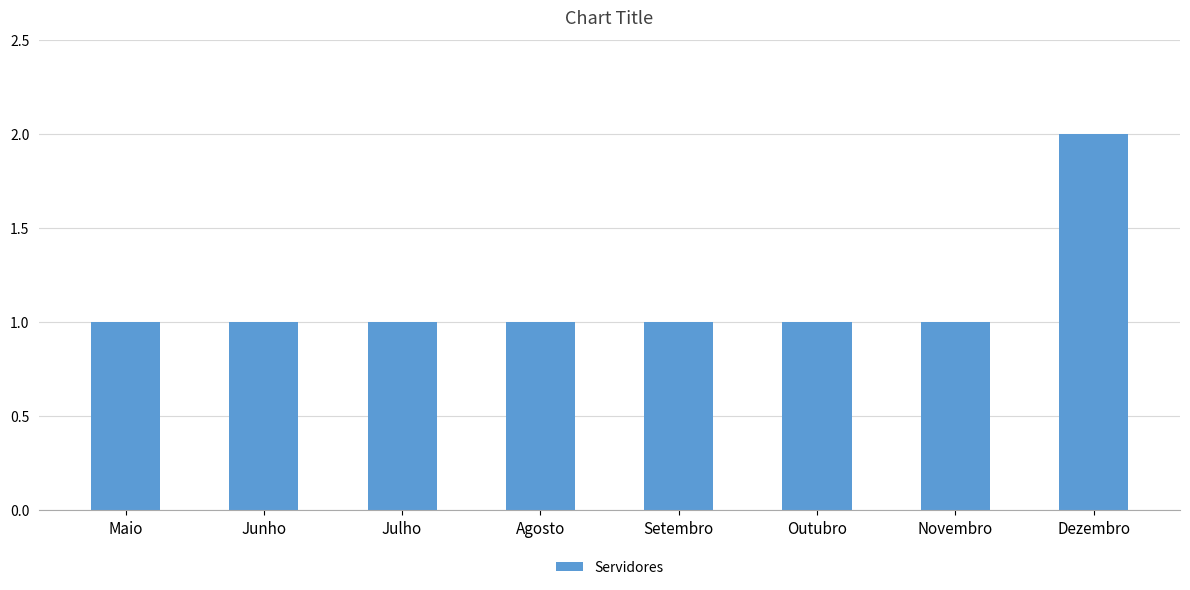

Reading left to right, transcribe all the data shown in this chart.

1	1	1	1	1	1	1	2